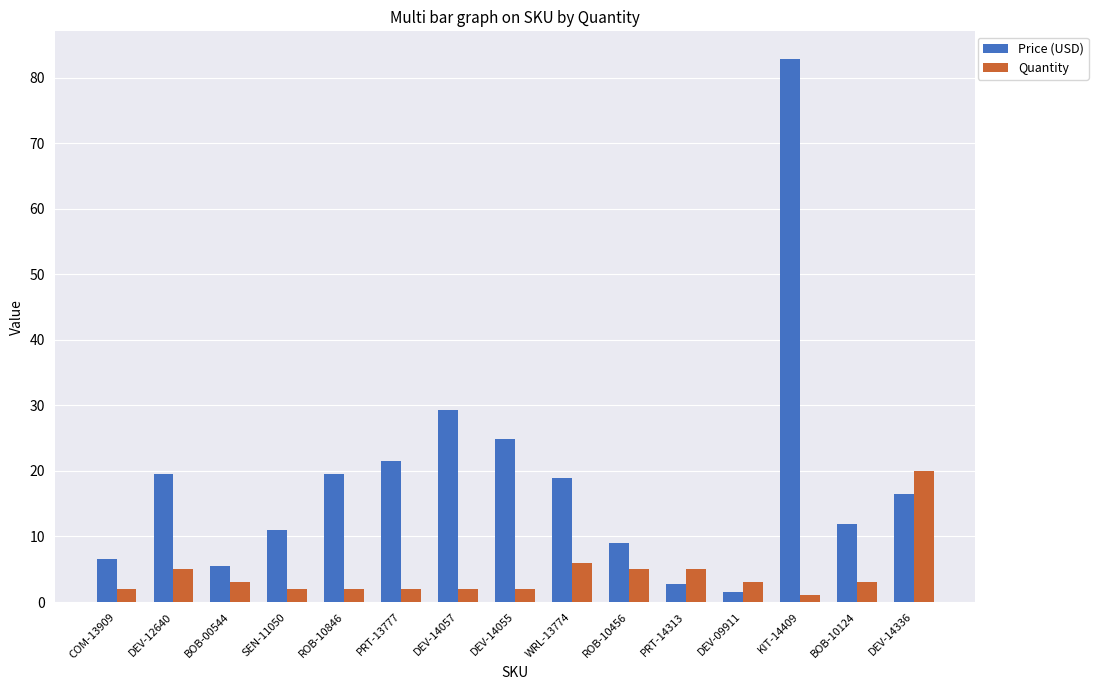

At which category does the chart reach its peak across all series?

KIT-14409